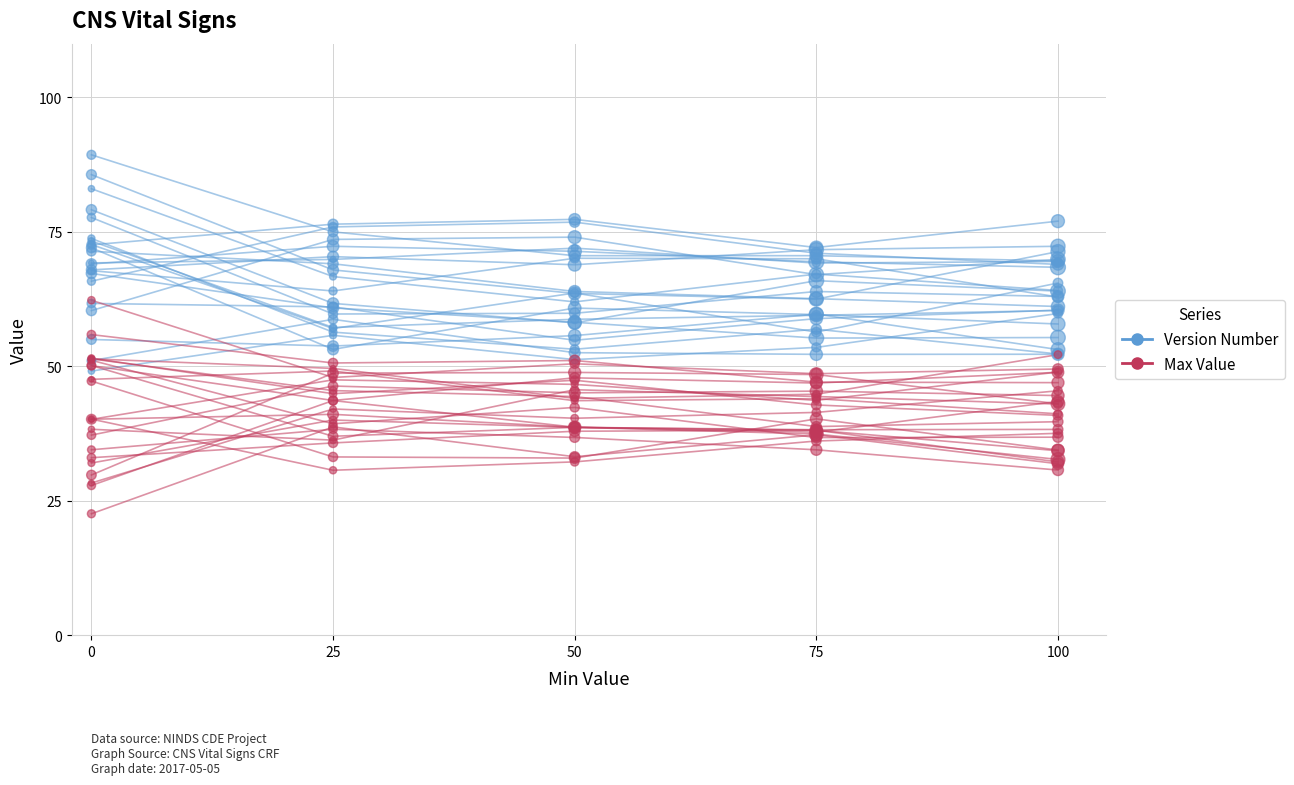

Which series has the largest Y range (max minus min)?

Version Number